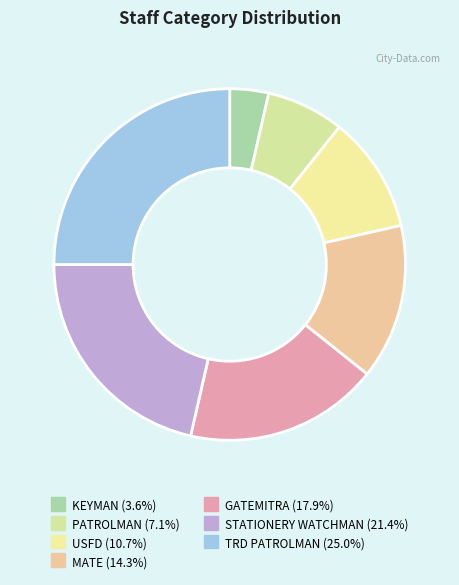

What percentage is the KEYMAN slice, to the nearest percent?

4%